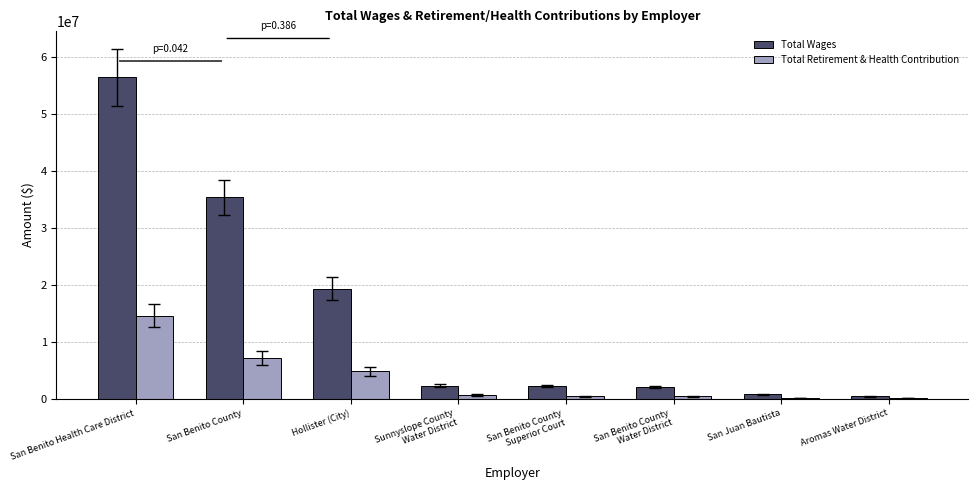

How many series are shown in this chart?

2